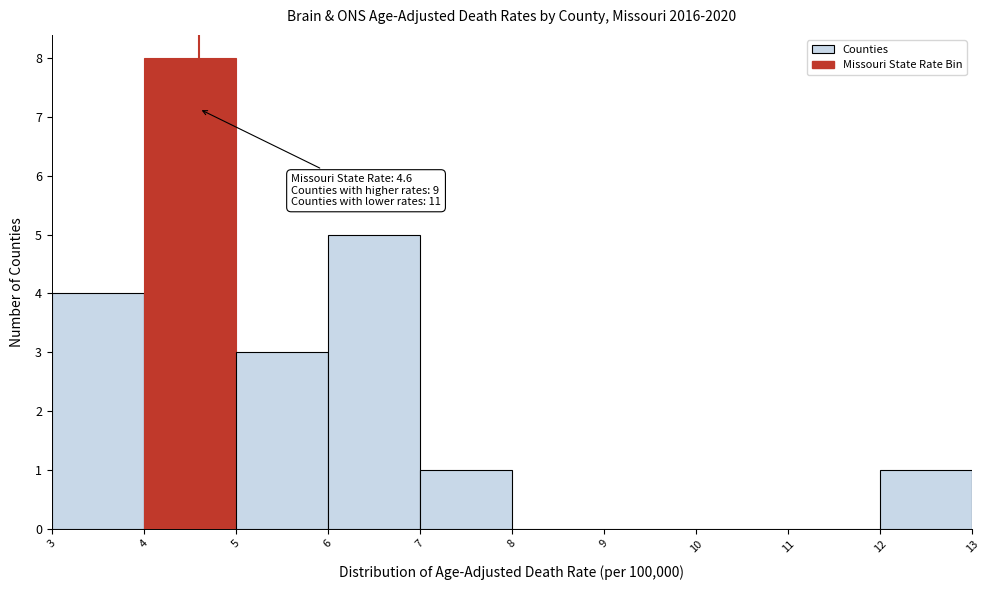

Which range on the x-axis has the tallest bar?

4 to 5